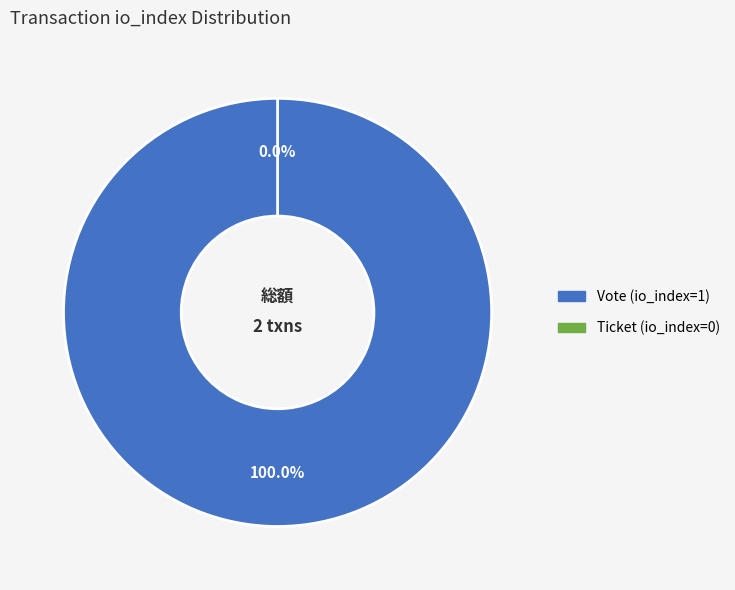

Which category has the biggest portion of the pie?

Vote (io_index=1)